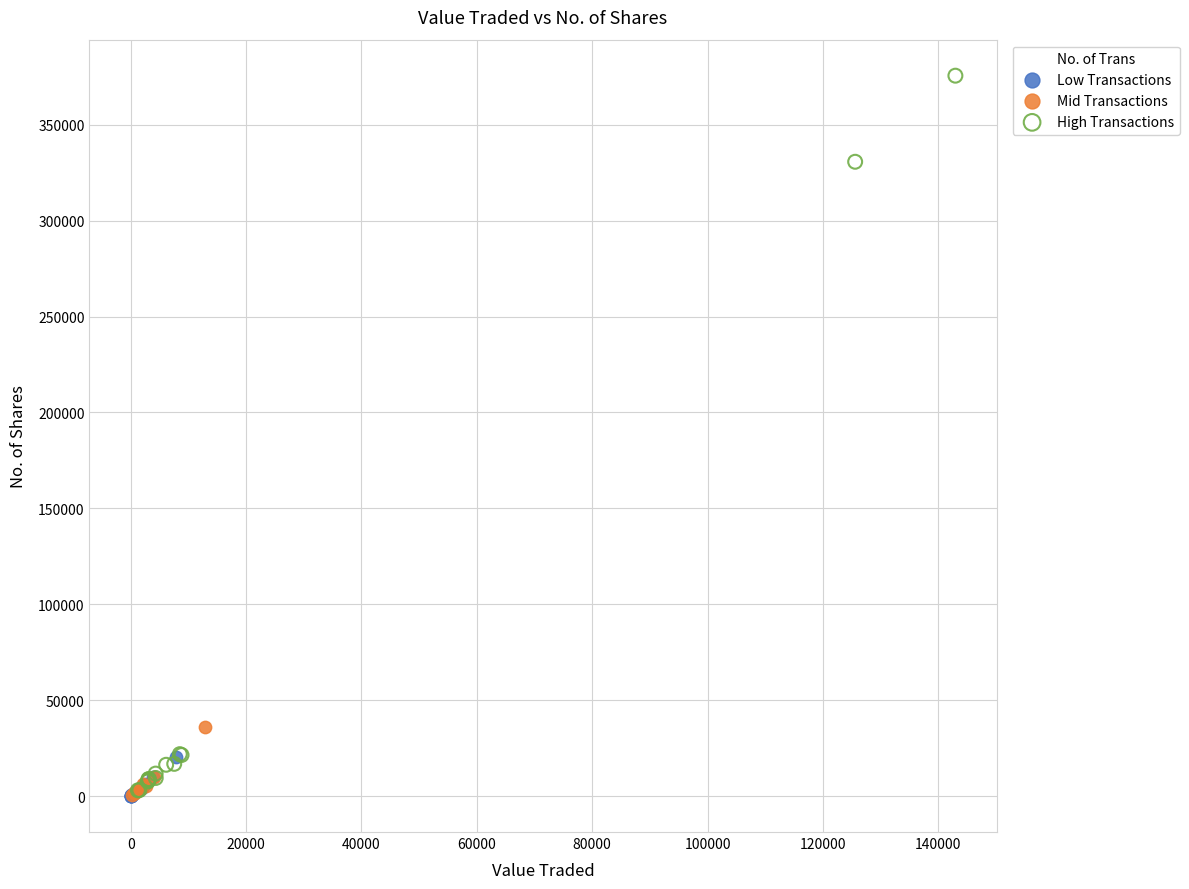

Which series has the largest Y range (max minus min)?

High Transactions